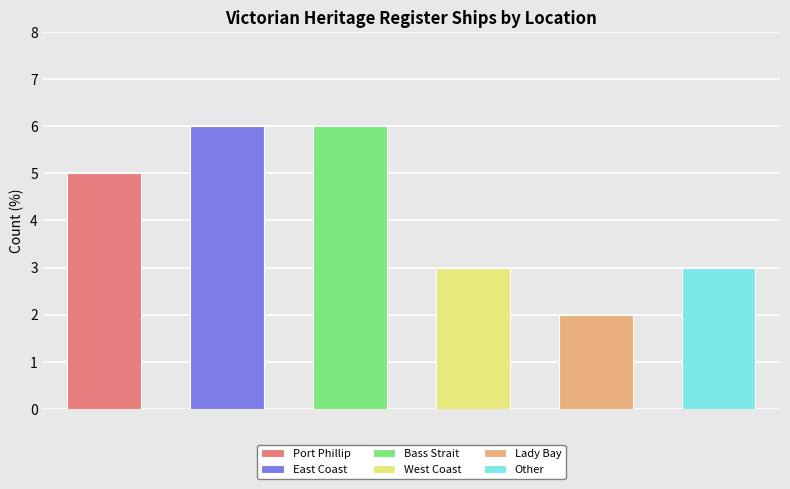

What is the label of the 6th bar from the right?

Port Phillip